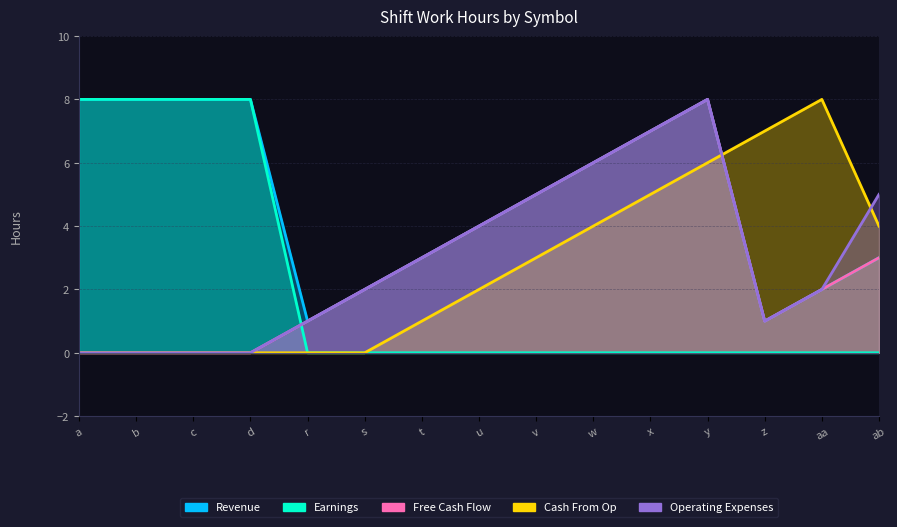

Reading left to right, extract all data points from this chart.

Revenue: a=8	b=8	c=8	d=8	r=1	s=2	t=3	u=4	v=5	w=6	x=7	y=8	z=1	aa=2	ab=3
Earnings: a=8	b=8	c=8	d=8	r=0	s=0	t=0	u=0	v=0	w=0	x=0	y=0	z=0	aa=0	ab=0
Free Cash Flow: a=0	b=0	c=0	d=0	r=1	s=2	t=3	u=4	v=5	w=6	x=7	y=8	z=1	aa=2	ab=3
Cash From Op: a=0	b=0	c=0	d=0	r=0	s=0	t=1	u=2	v=3	w=4	x=5	y=6	z=7	aa=8	ab=4
Operating Expenses: a=0	b=0	c=0	d=0	r=1	s=2	t=3	u=4	v=5	w=6	x=7	y=8	z=1	aa=2	ab=5